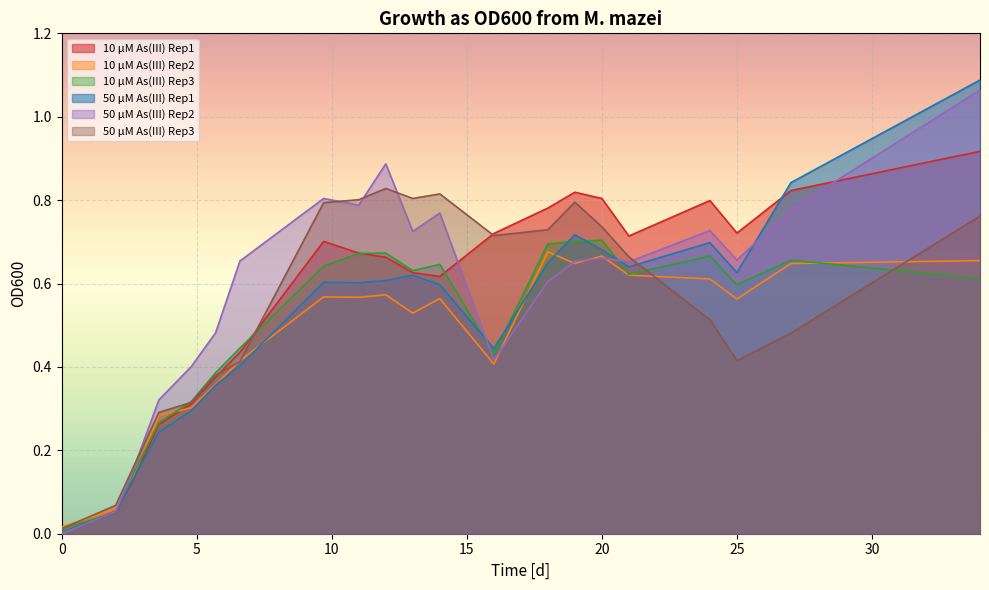

At 16, list the series in order from largest to smallest.

10 μM As(III) Rep1, 50 μM As(III) Rep3, 50 μM As(III) Rep1, 10 μM As(III) Rep3, 50 μM As(III) Rep2, 10 μM As(III) Rep2